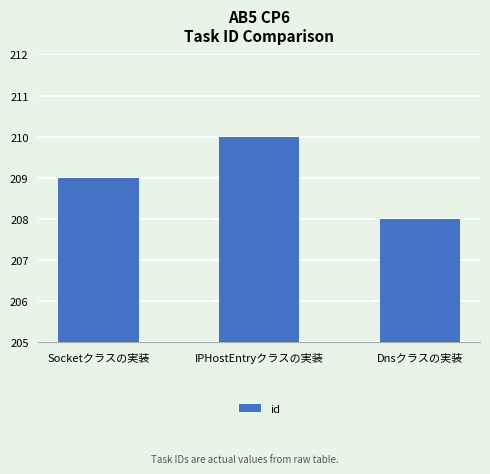

How many distinct data groups are displayed?

1